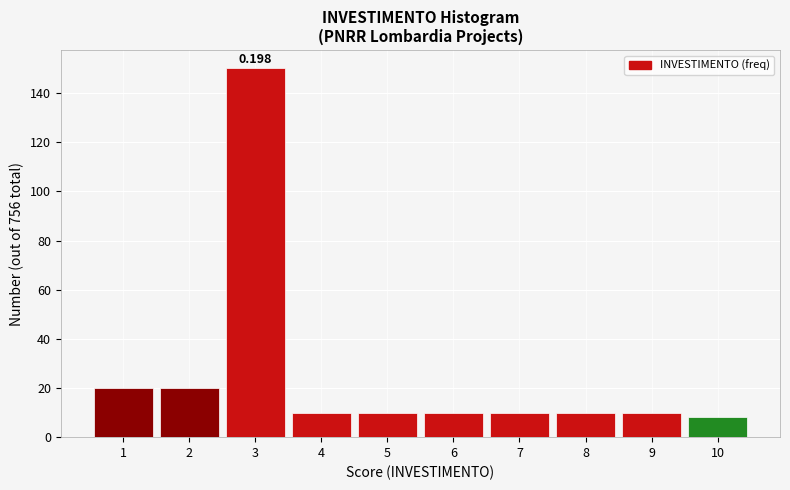

Over which range of the x-axis is the bar tallest?

2.5 to 3.5